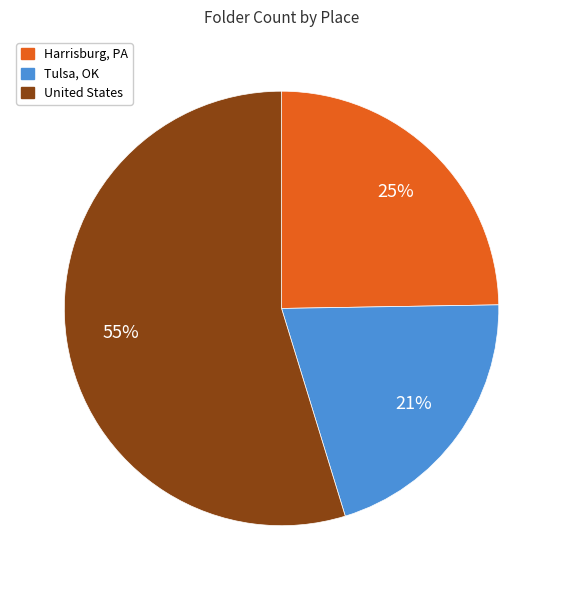

Approximately how many times larger is the value at Tulsa, OK compared to United States?

0.4